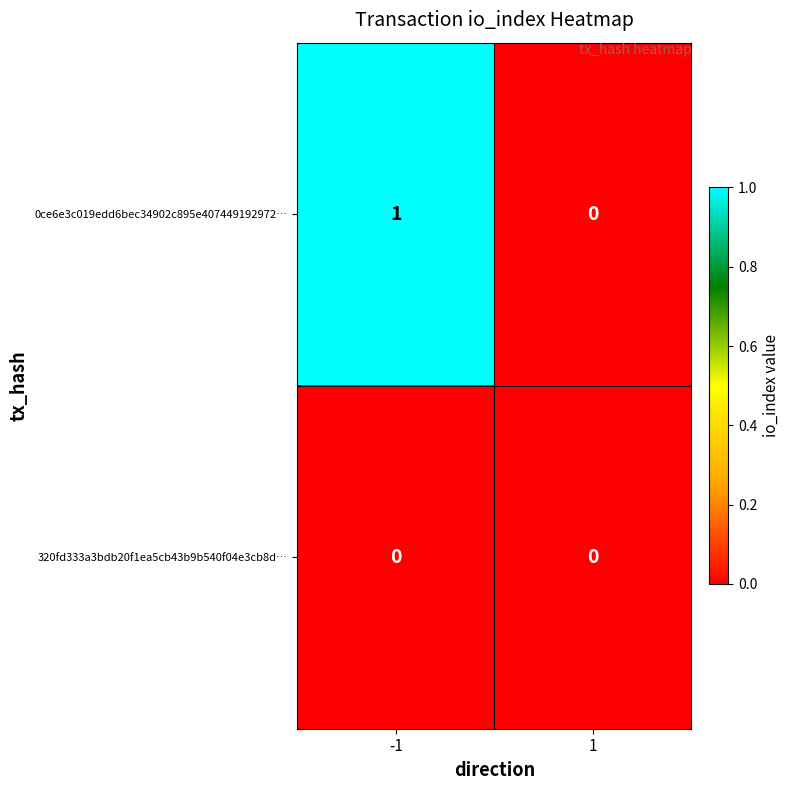

The value of 0ce6e3c019edd6bec34902c895e407449192972… at -1 is 1. True or false?

True